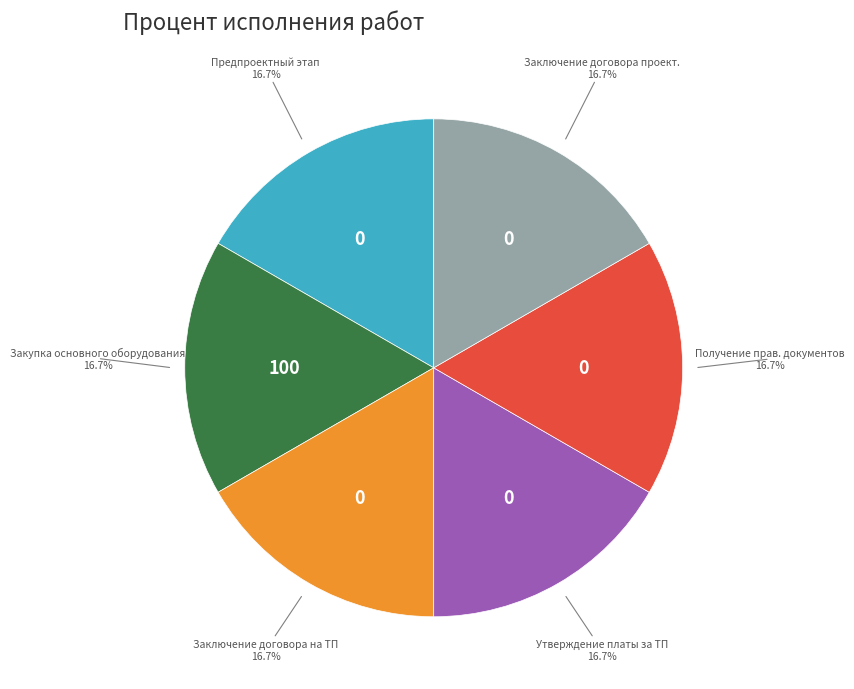

What is the ratio of the value at Получение прав. документов to the value at Утверждение платы за ТП?

1.0